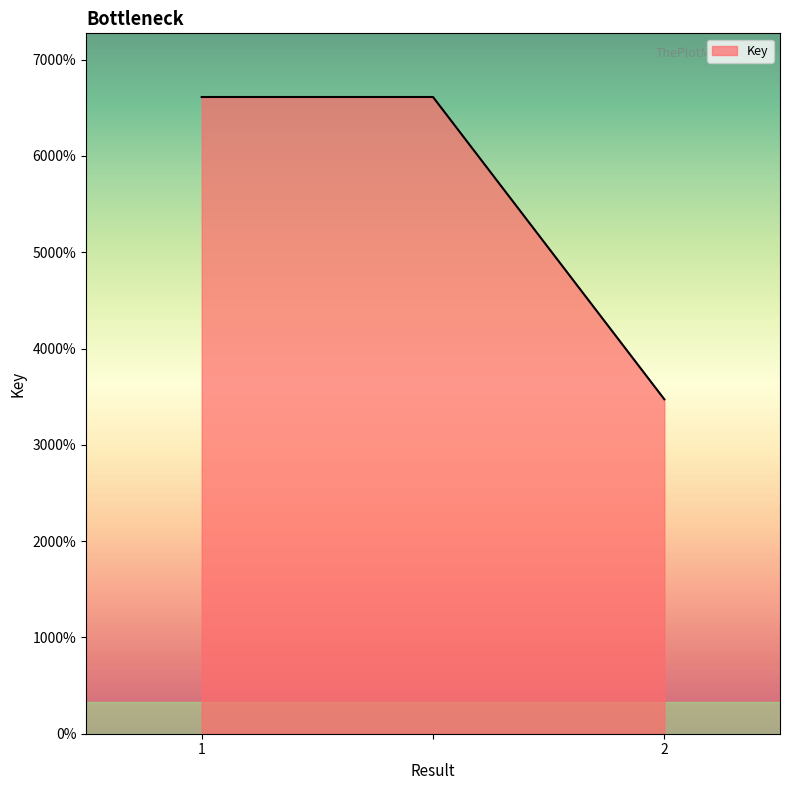

Does the chart have visible grid lines?

No